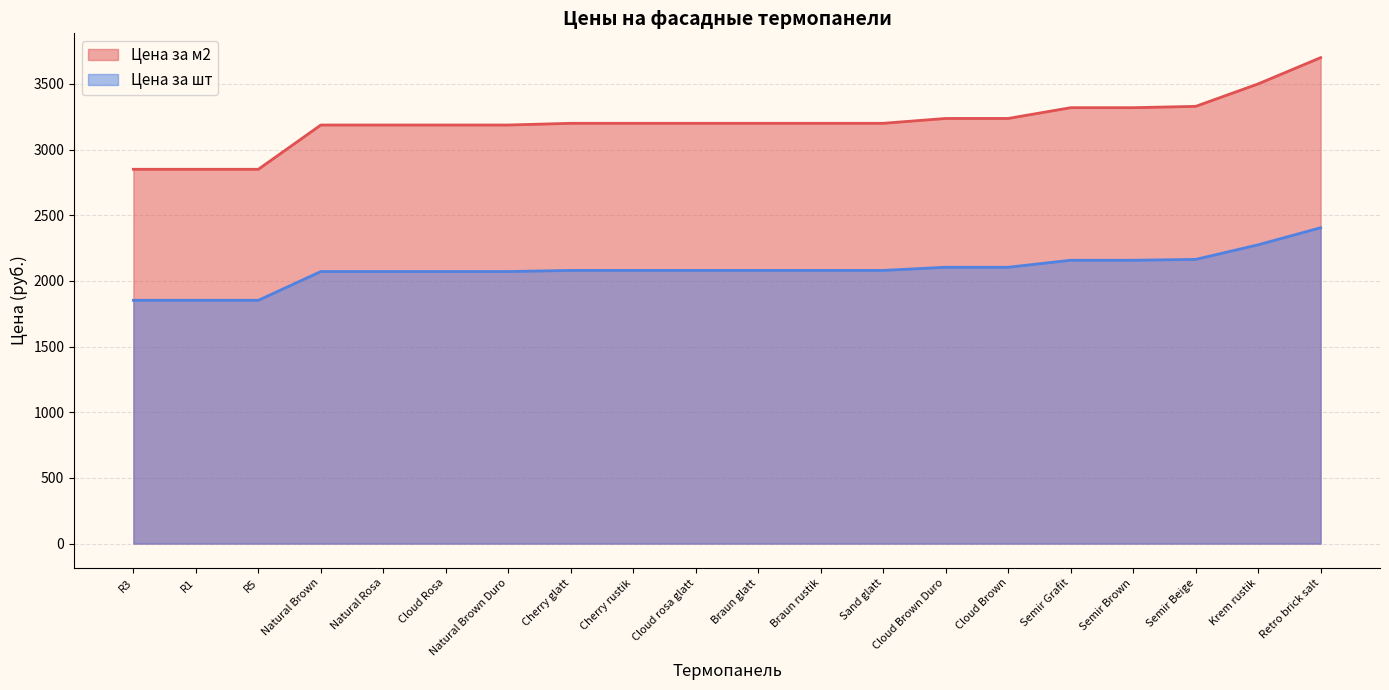

True or false: Цена за шт and Цена за м2 intersect in this chart.

False